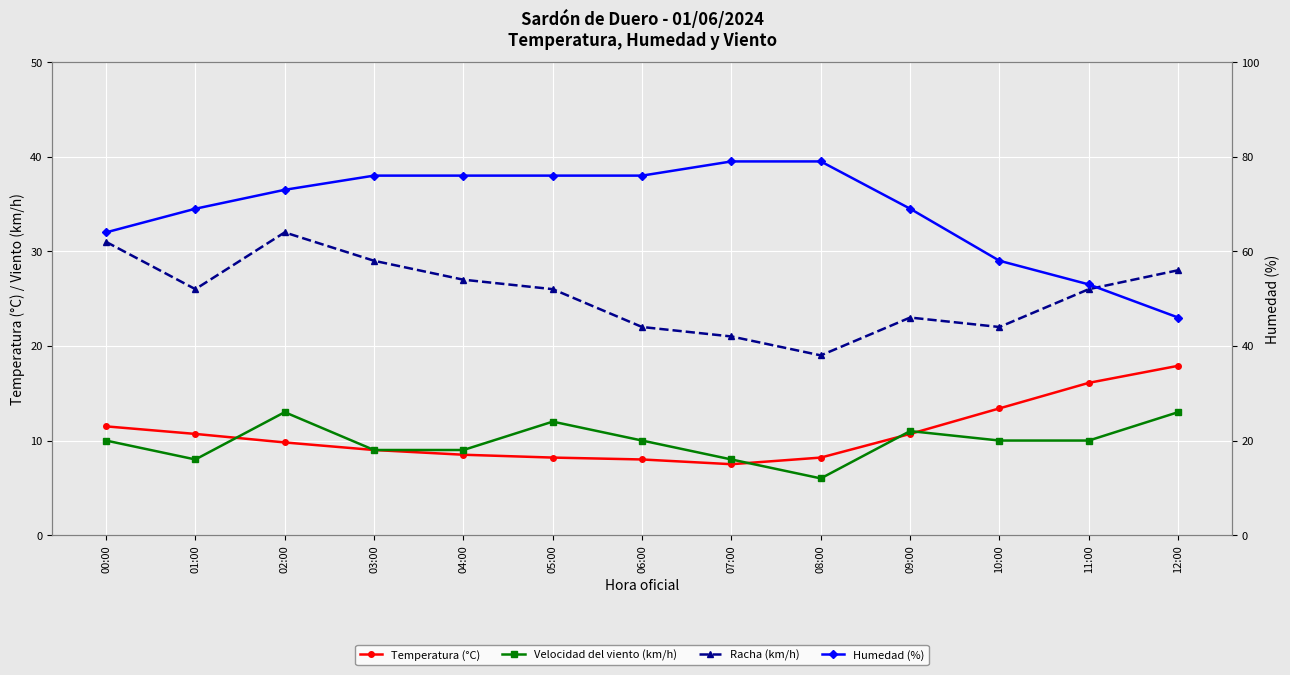

What is the greatest value displayed?

79.0